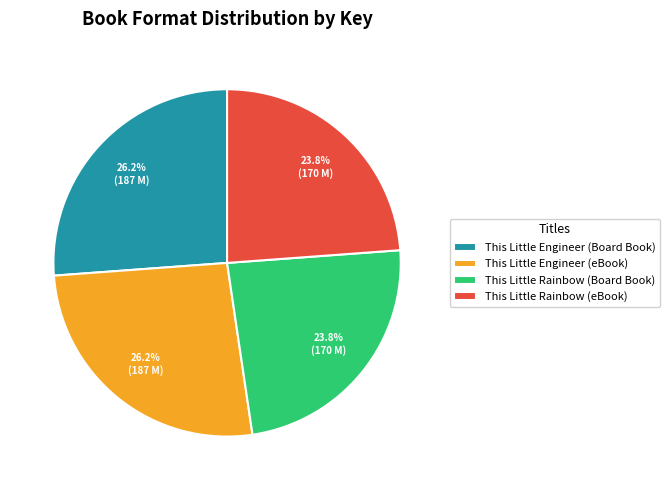

What percentage is the This Little Engineer (eBook) slice, to the nearest percent?

26%